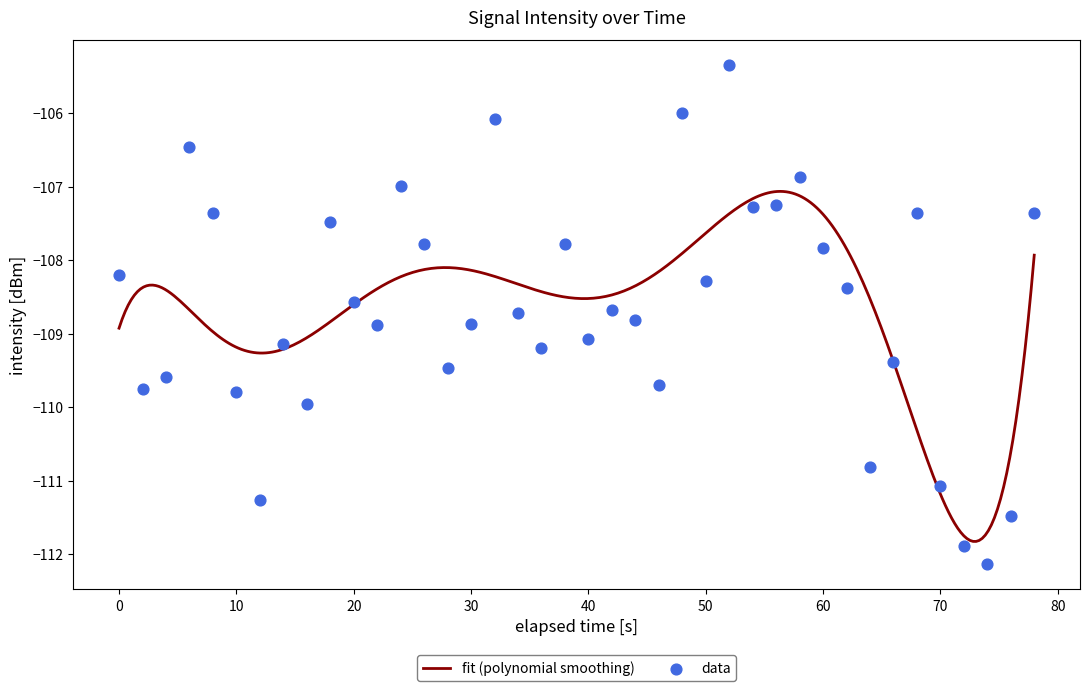

What is the maximum value for fit (polynomial smoothing)?

-107.1